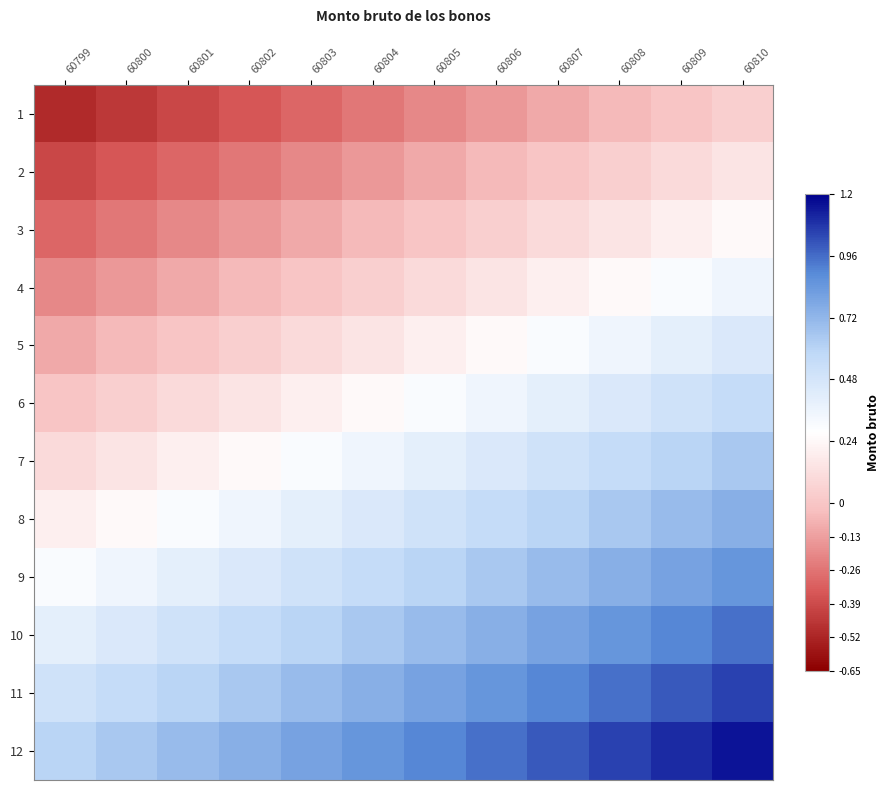

At how many categories does at least one series exceed 0?

12